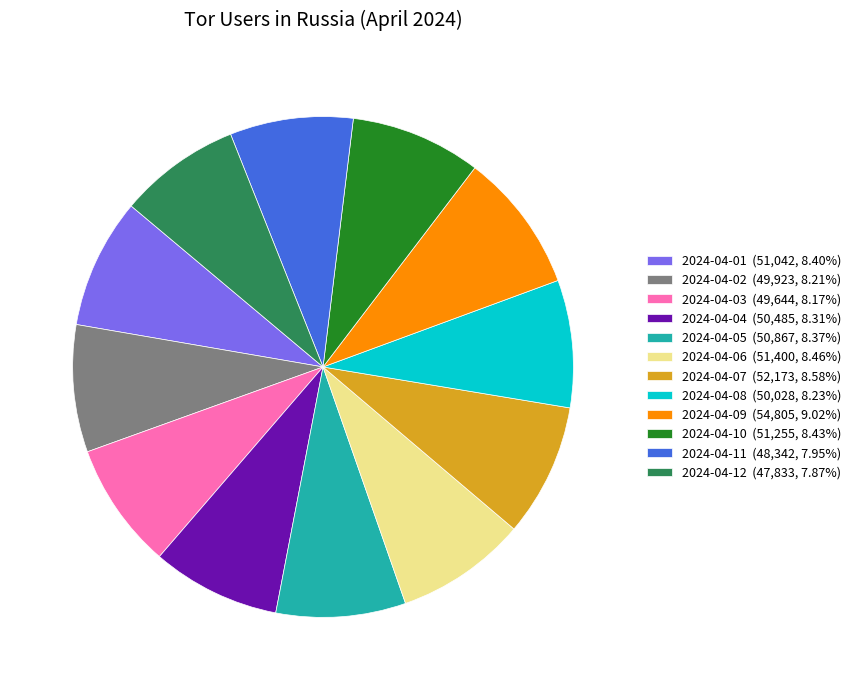

Do 2024-04-07 (52,173, 8.58%) and 2024-04-10 (51,255, 8.43%) together represent more than half of the pie?

No